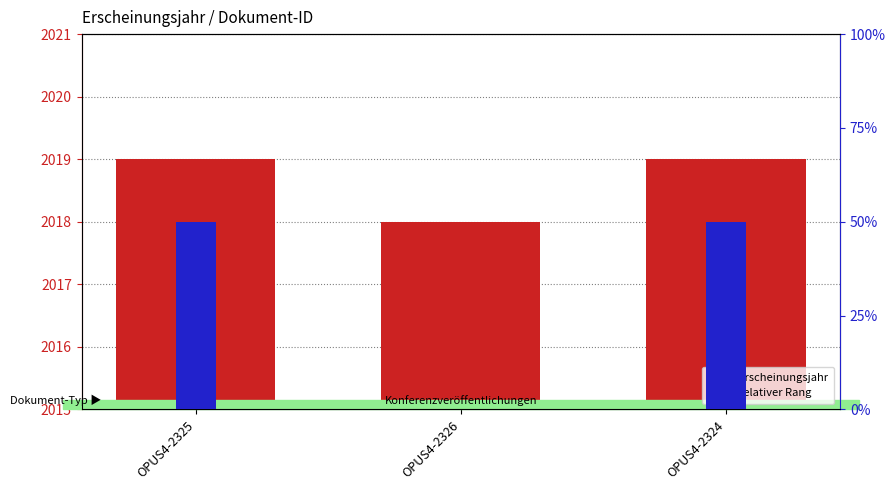

At how many categories does at least one series exceed 680?

3